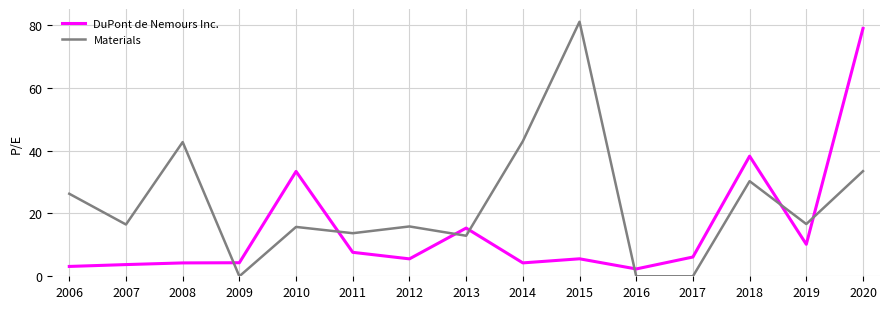

Rank the series at 2020 from lowest to highest value.

Materials, DuPont de Nemours Inc.